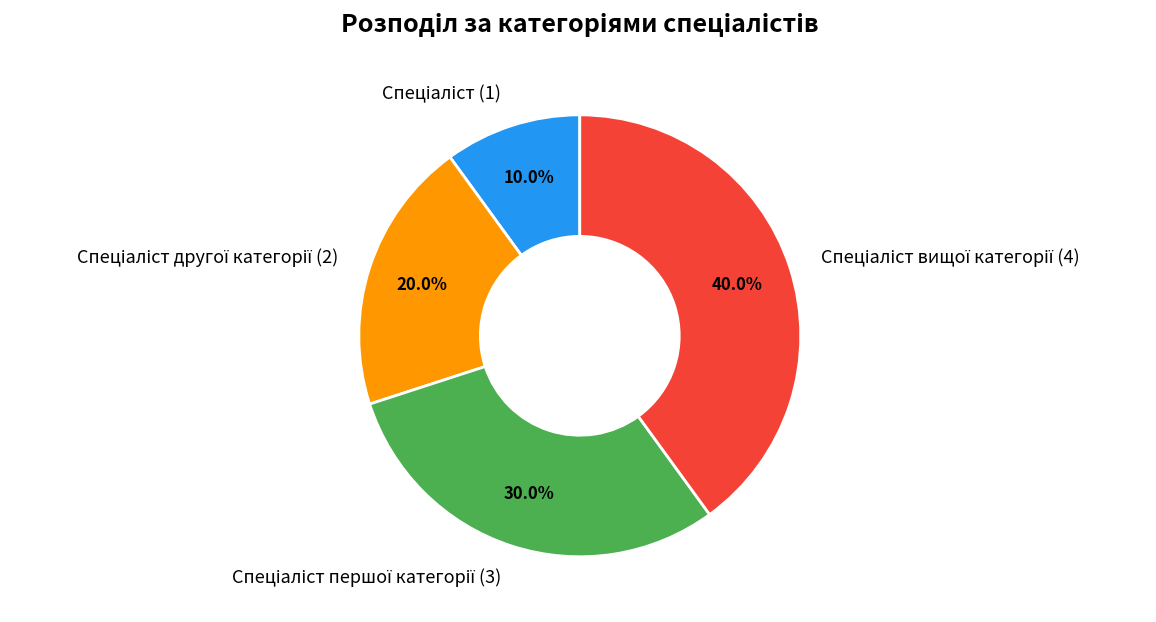

Does any single category account for the majority?

No